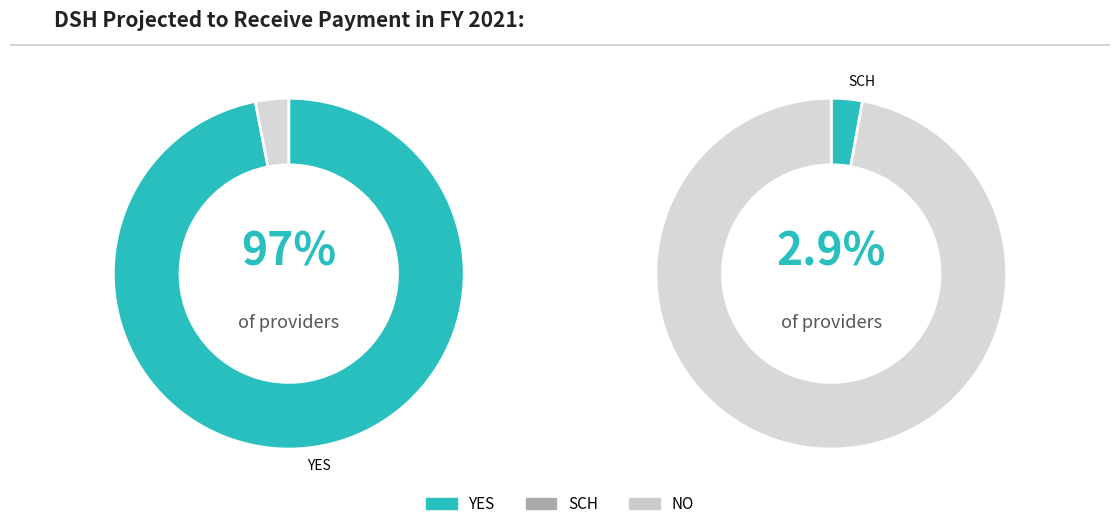

Does NO represent more than half of the total?

No